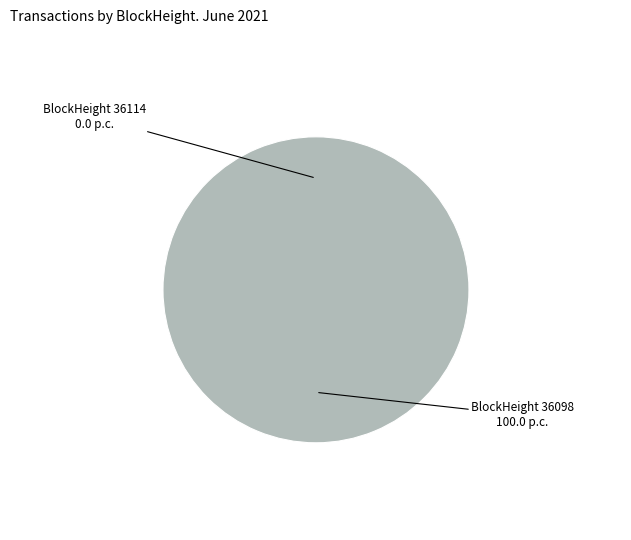

True or false: 36114 accounts for 1% of the total.

False